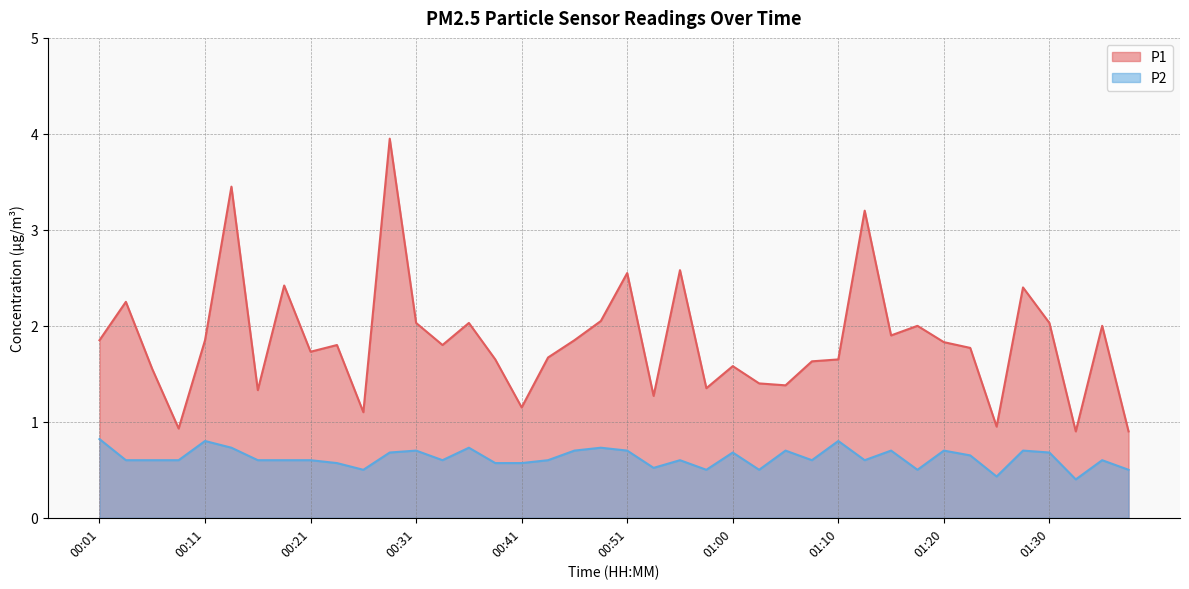

True or false: P1 and P2 intersect in this chart.

False